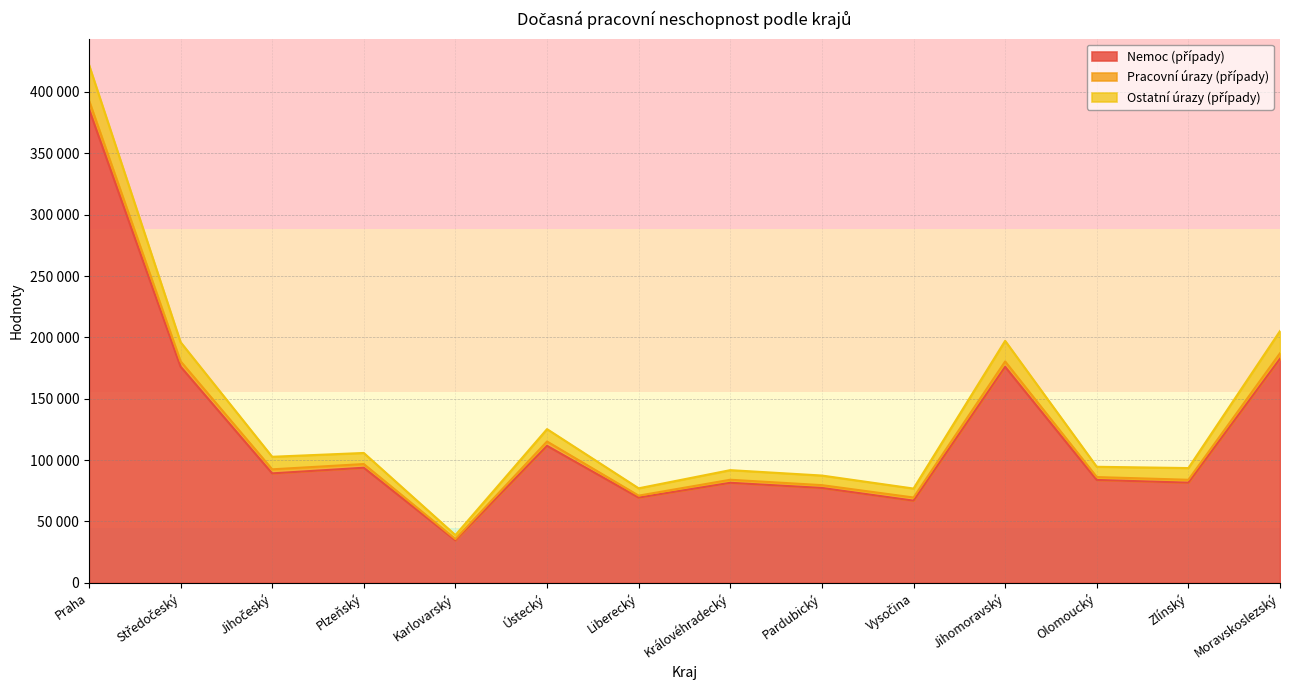

True or false: Průměrný počet pojištěných and Ostatní úrazy (případy) cross at least once.

False